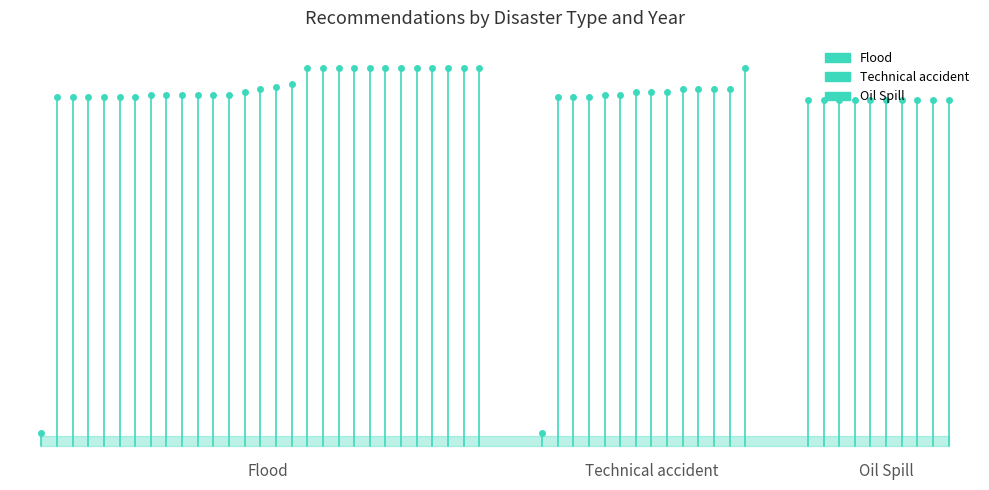

How many lines are shown in the chart?

3